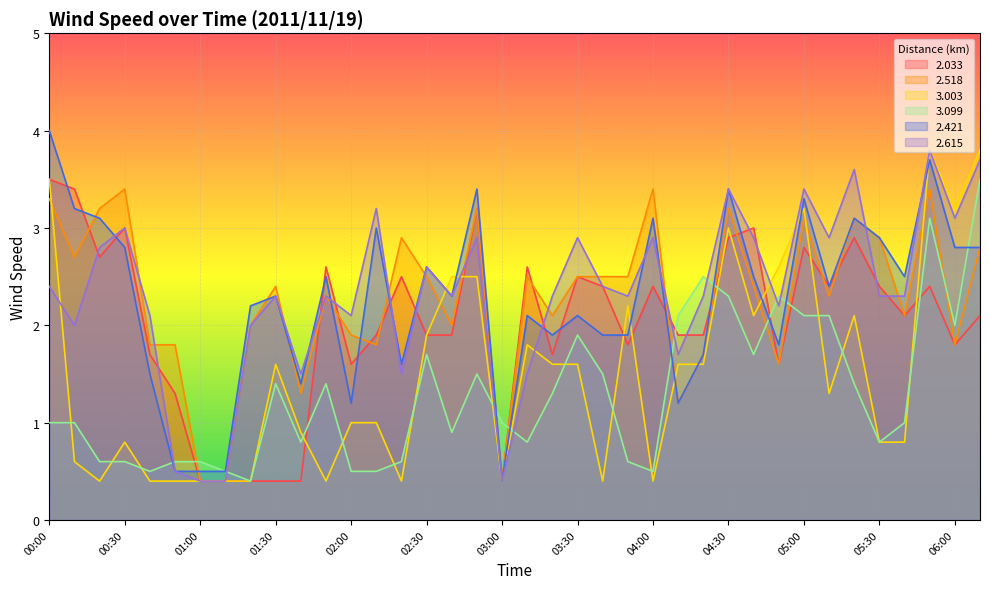

Which has a higher value, 01:40 or 03:20?

03:20